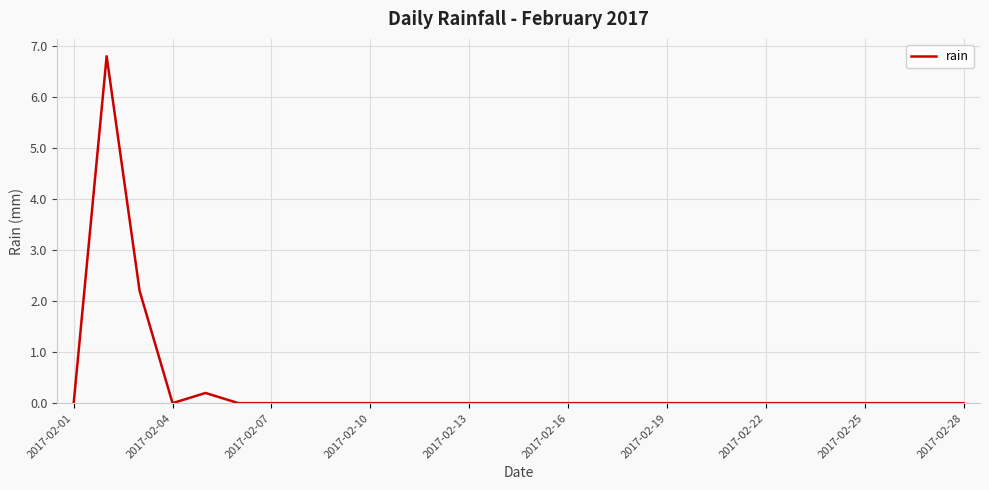

What is the maximum value shown in the chart?

6.8